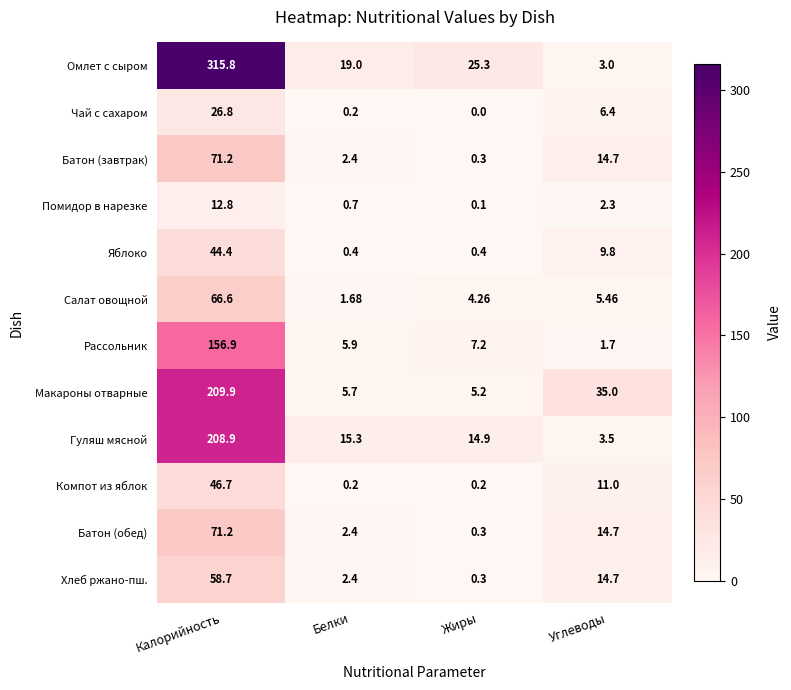

Which category has the highest value across all series?

Калорийность